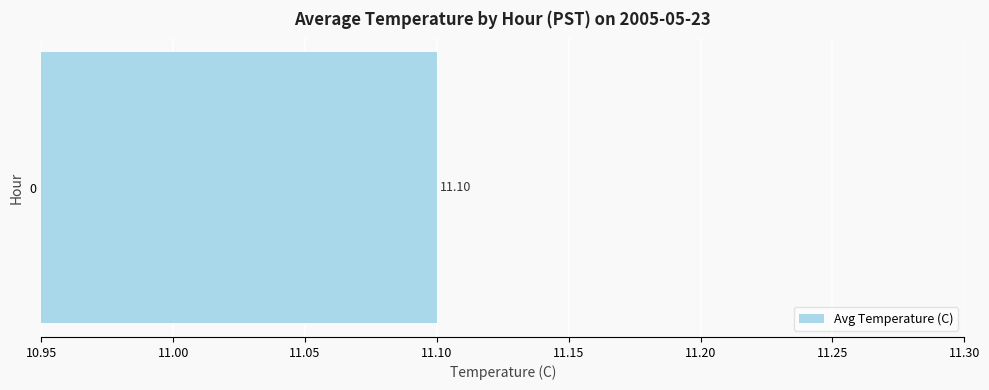

Are the bars grouped side by side (vs. stacked)?

No